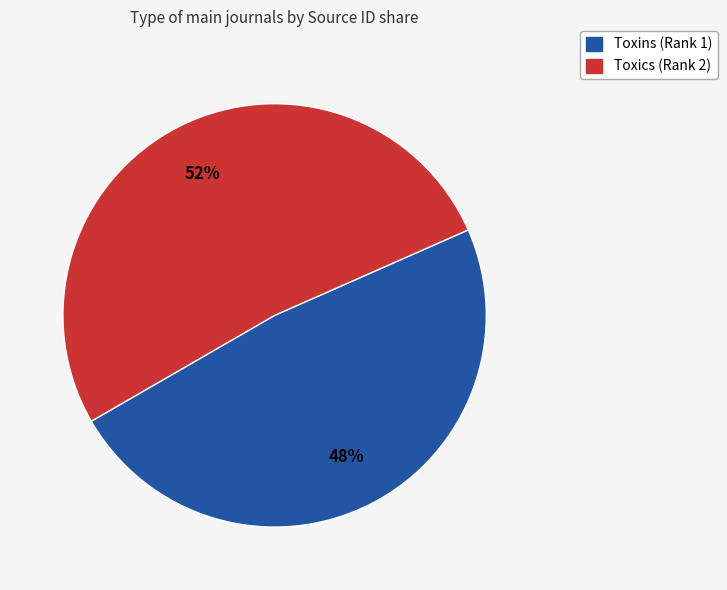

Between Toxics (Rank 2) and Toxins (Rank 1), which is larger?

Toxics (Rank 2)